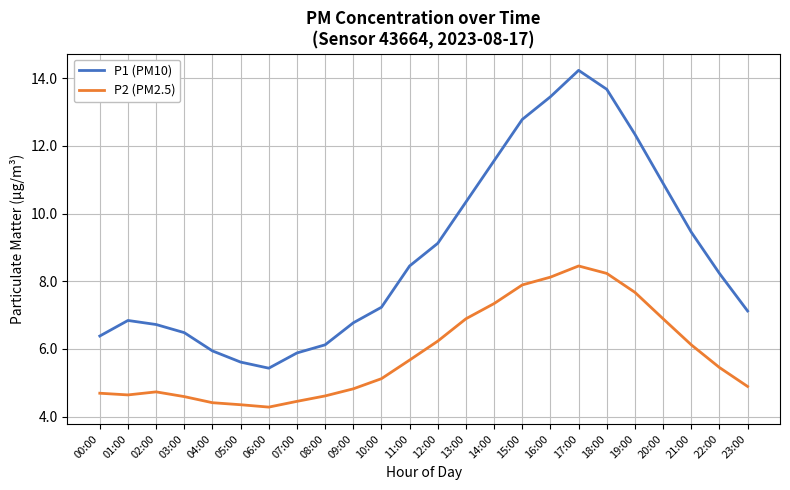

What is the difference between the maximum and minimum values in the P1 (PM10) series?

8.8